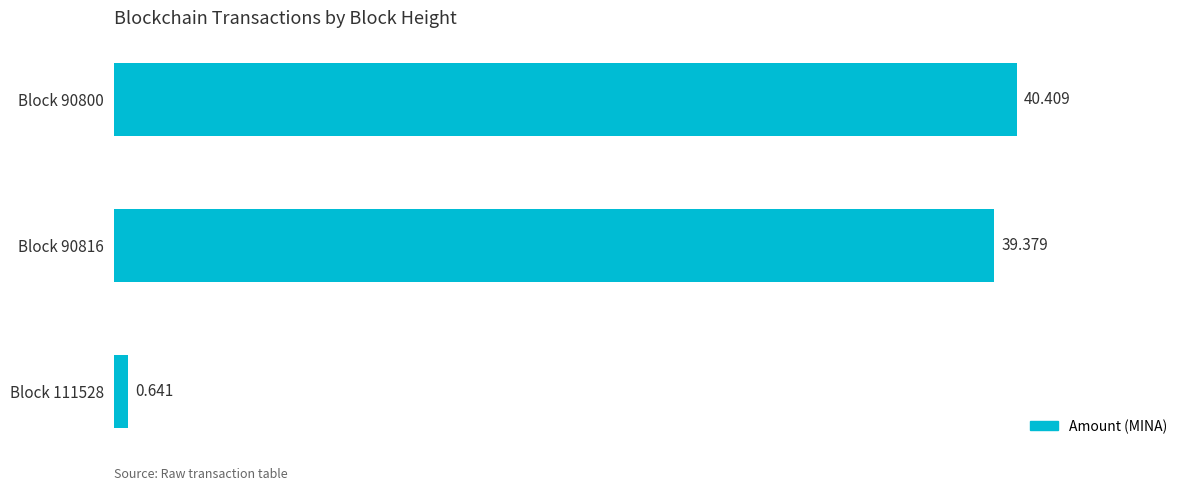

Rank the categories by value from lowest to highest.

Block 111528, Block 90816, Block 90800